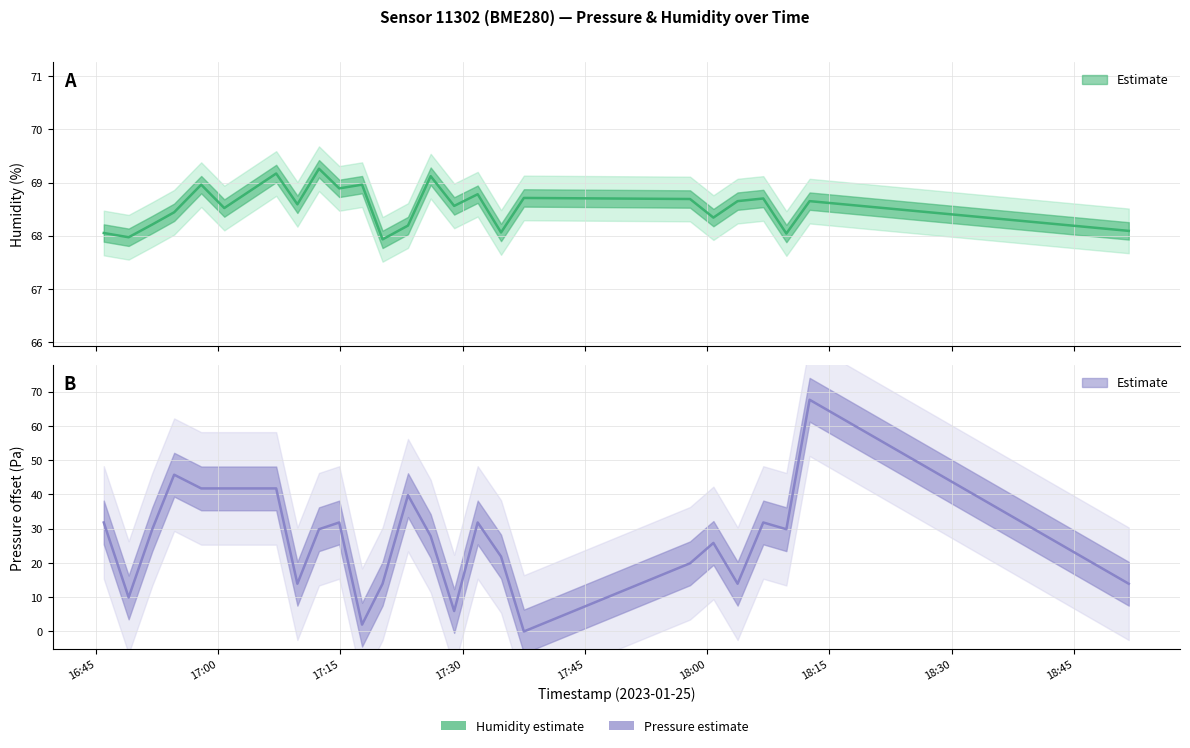

How many interior local peaks does the pressure series have?

7